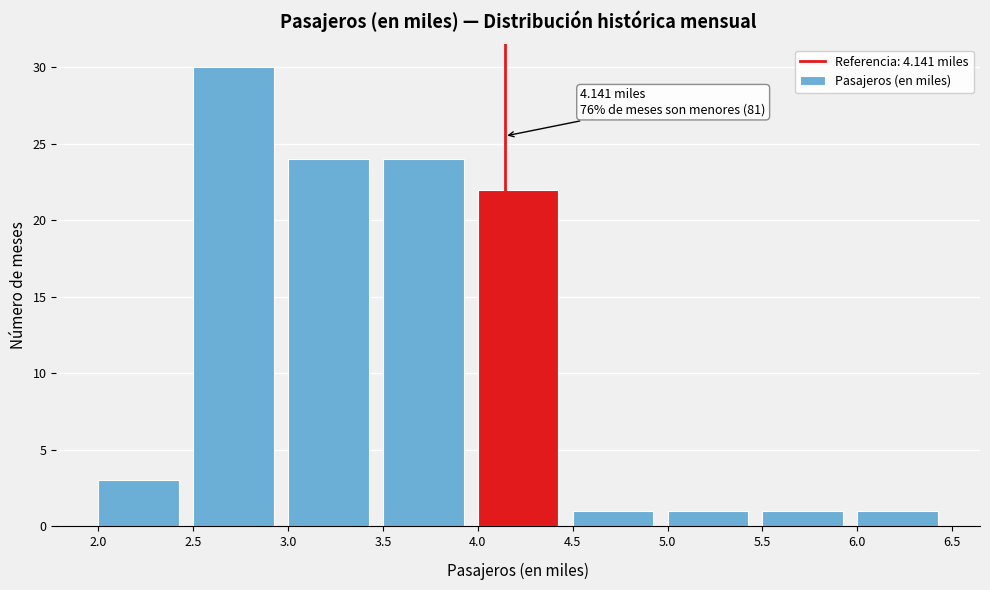

Over which range of the x-axis is the bar tallest?

2.5 to 3.0